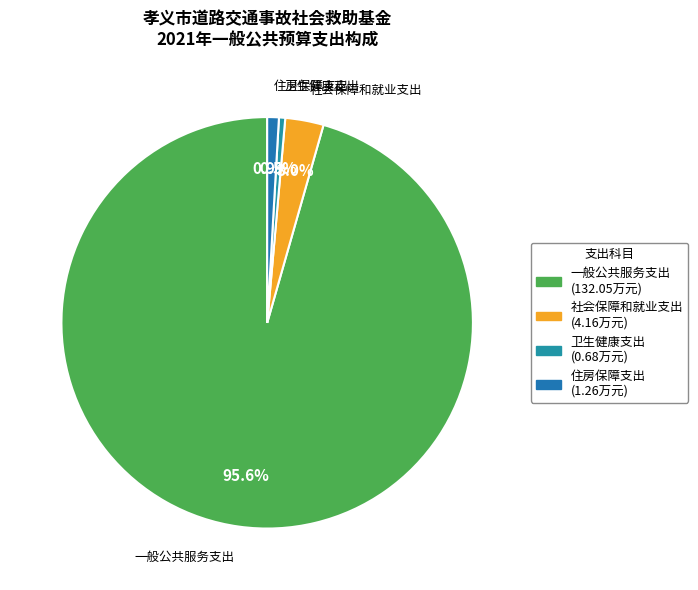

Is it true that 社会保障和就业支出 is 3% of the pie?

True